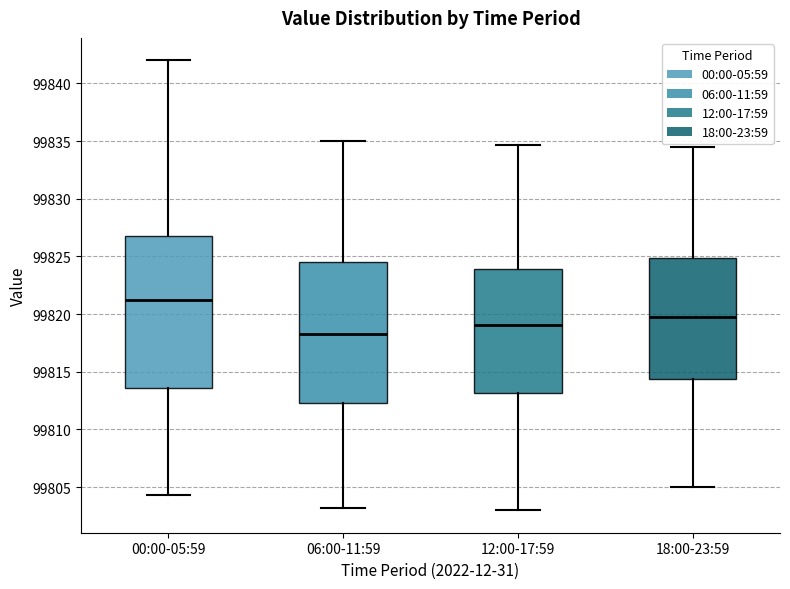

Reading left to right, read every box against the y-axis: the position of its median line, the range the box covers, and the ends of its whiskers. The values are not printed on the chart, so give them approximately, as read against the axis.

00:00-05:59: median 99821.0, box 99813.5 to 99827.0, whiskers 99804.5 to 99842.0
06:00-11:59: median 99818.5, box 99812.5 to 99824.5, whiskers 99803.0 to 99835.0
12:00-17:59: median 99819.0, box 99813.0 to 99824.0, whiskers 99803.0 to 99834.5
18:00-23:59: median 99820.0, box 99814.5 to 99825.0, whiskers 99805.0 to 99834.5